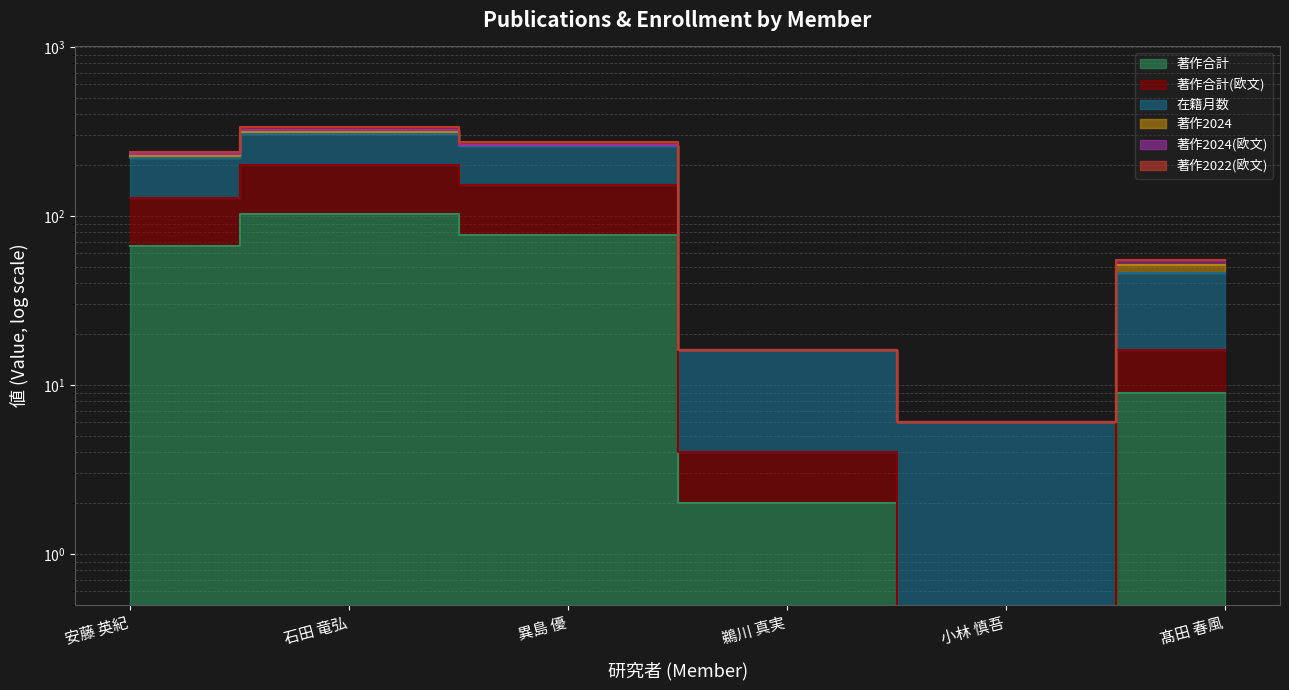

Between 安藤 英紀 and 鵜川 真実, which series saw the biggest shift?

著作2022(欧文)